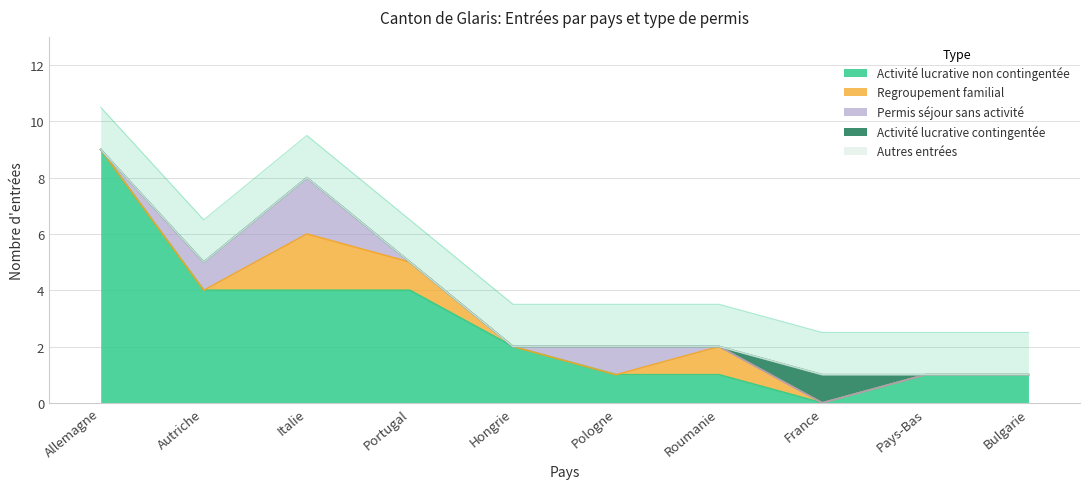

What position from the left is Bulgarie?

10